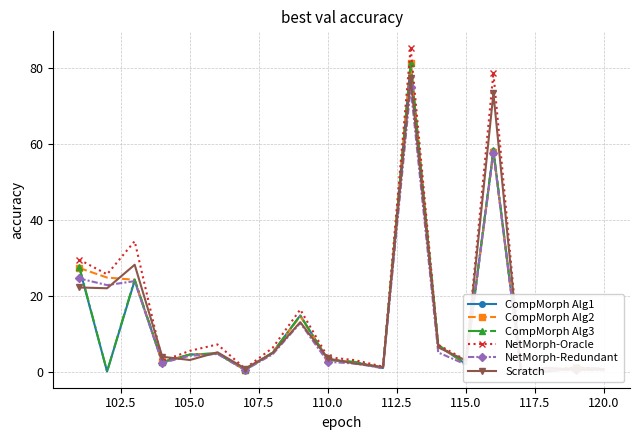

Reading left to right, list all the values displayed in this chart.

CompMorph Alg1: 27.2	0.0	24.0	2.5	4.5	4.8	0.4	5.0	14.8	3.1	2.4	0.9	81.3	6.8	2.0	58.3	0.1	0.0	1.1	0.6
CompMorph Alg2: 27.3	24.8	24.2	2.5	4.4	4.8	0.4	4.9	14.6	3.1	2.4	0.9	81.3	6.8	2.0	57.9	0.1	0.4	1.0	0.6
CompMorph Alg3: 27.5	0.0	24.3	2.5	4.5	4.8	0.4	5.0	14.8	3.1	2.5	0.9	81.3	7.0	2.0	58.5	0.1	0.0	1.1	0.6
NetMorph-Oracle: 29.5	25.6	34.4	2.8	5.5	7.2	0.8	6.2	16.4	3.8	3.0	1.3	85.5	7.0	3.0	78.8	0.2	0.5	1.1	0.7
NetMorph-Redundant: 24.6	22.8	23.9	2.3	4.1	4.6	0.4	4.5	12.8	2.5	2.1	0.9	75.0	5.0	1.9	57.8	0.1	0.3	0.4	0.3
Scratch: 22.2	22.0	28.2	3.9	3.0	5.1	0.8	4.8	13.0	3.5	2.1	1.2	77.5	6.4	2.9	73.4	0.2	1.0	0.4	0.6